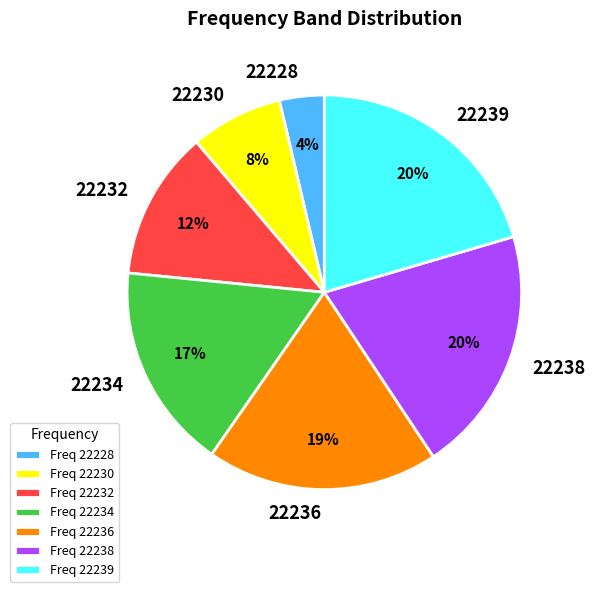

Which has a higher value, 22239 or 22232?

22239